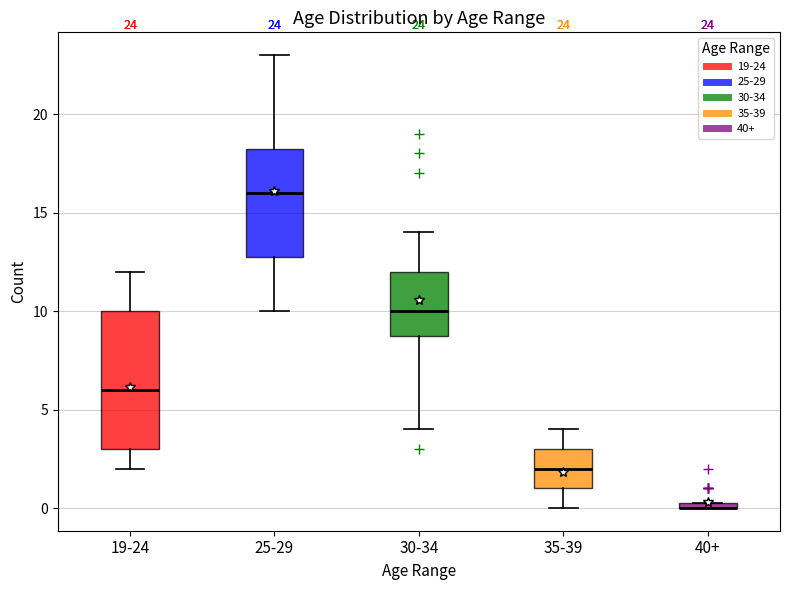

Which box is the tallest, from its lower edge to its upper edge?

19-24